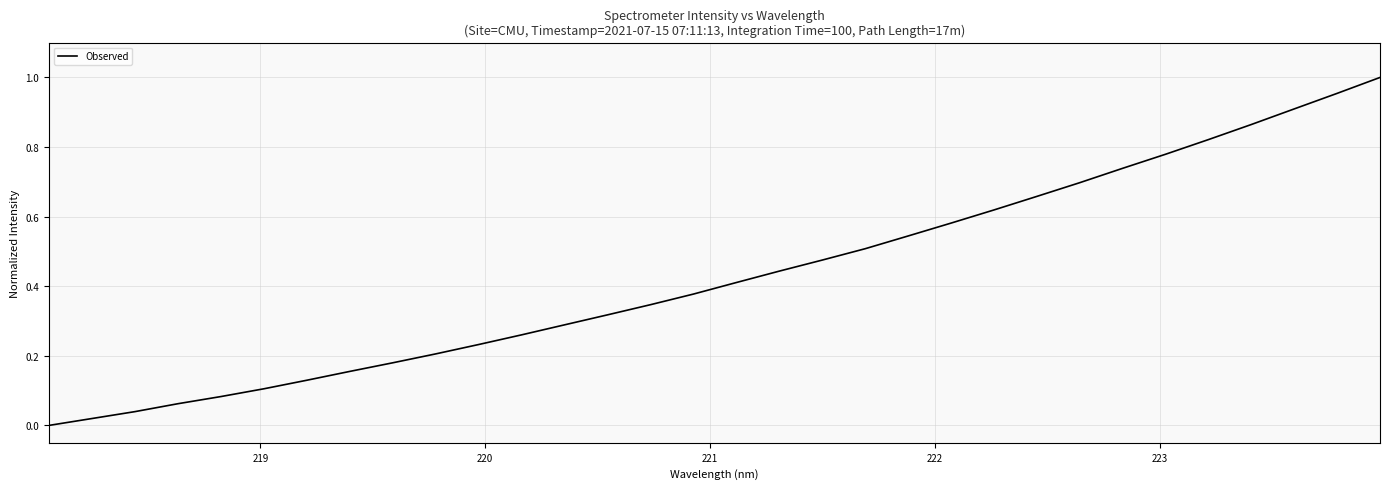

How many lines are shown in the chart?

1